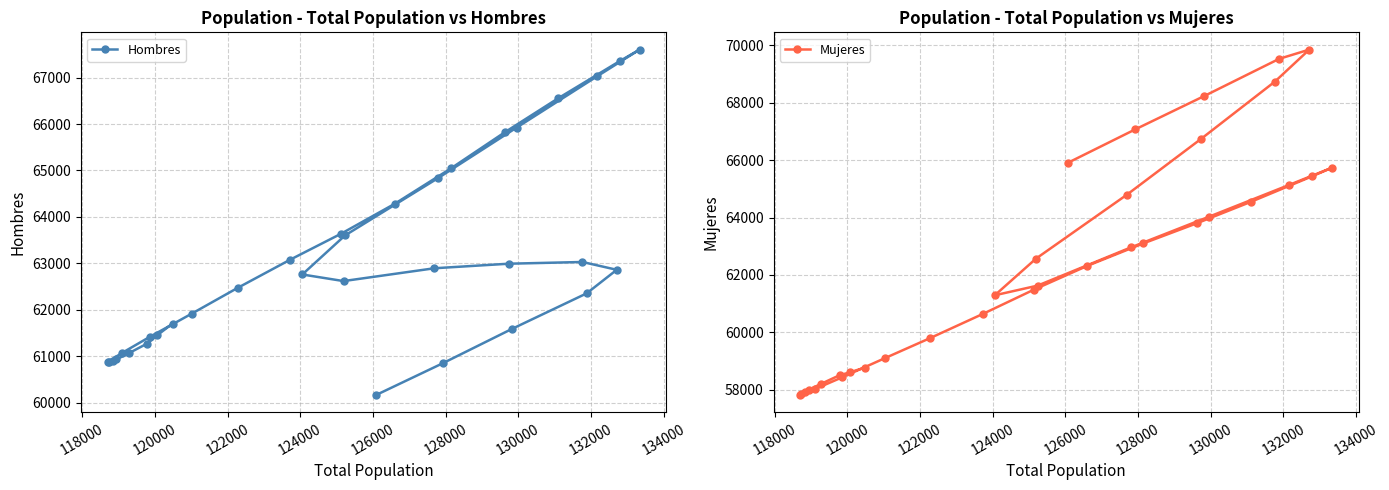

What is the value of the Hombres point at the 13th from the left?

63080